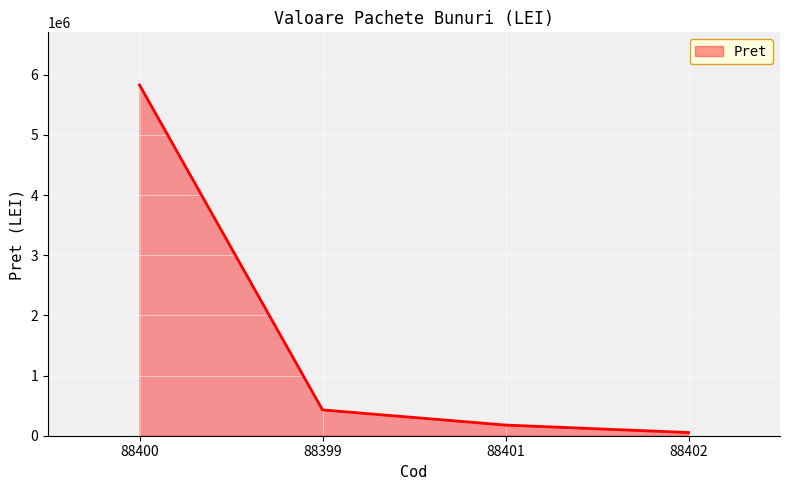

What is the difference between the maximum and minimum values?

5775806.0